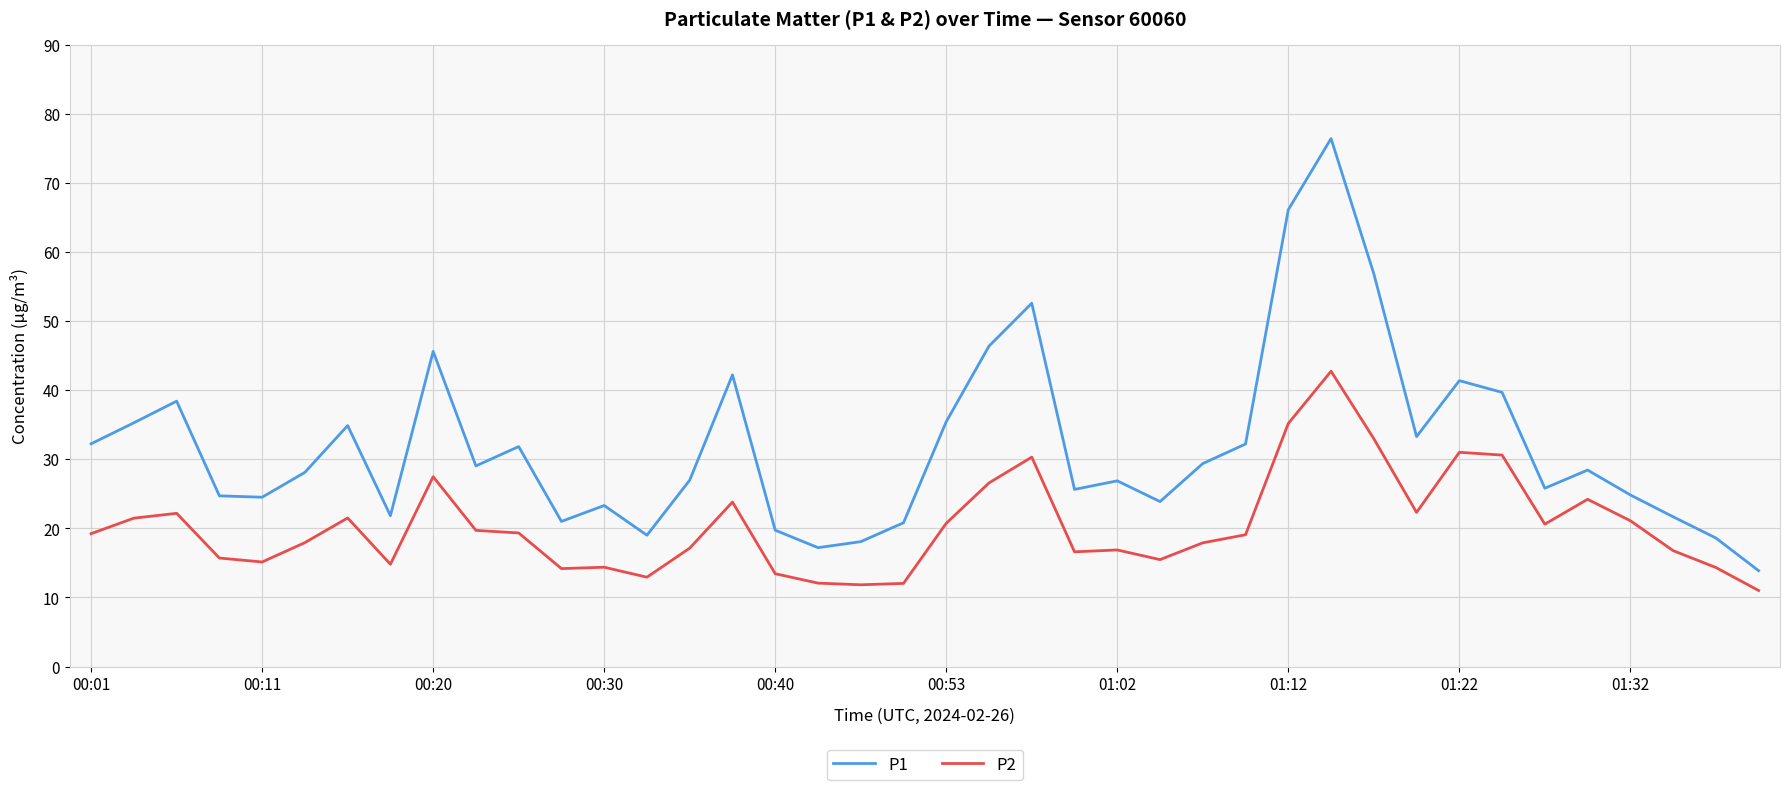

List the series in order of their peak value, highest first.

P1, P2